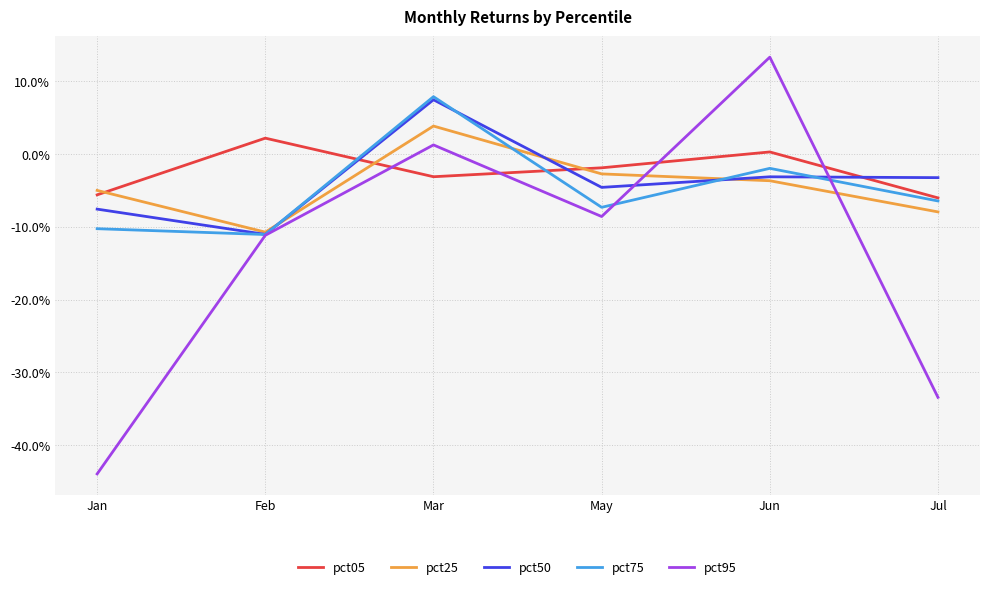

Read the pct95 value at May.

-0.1